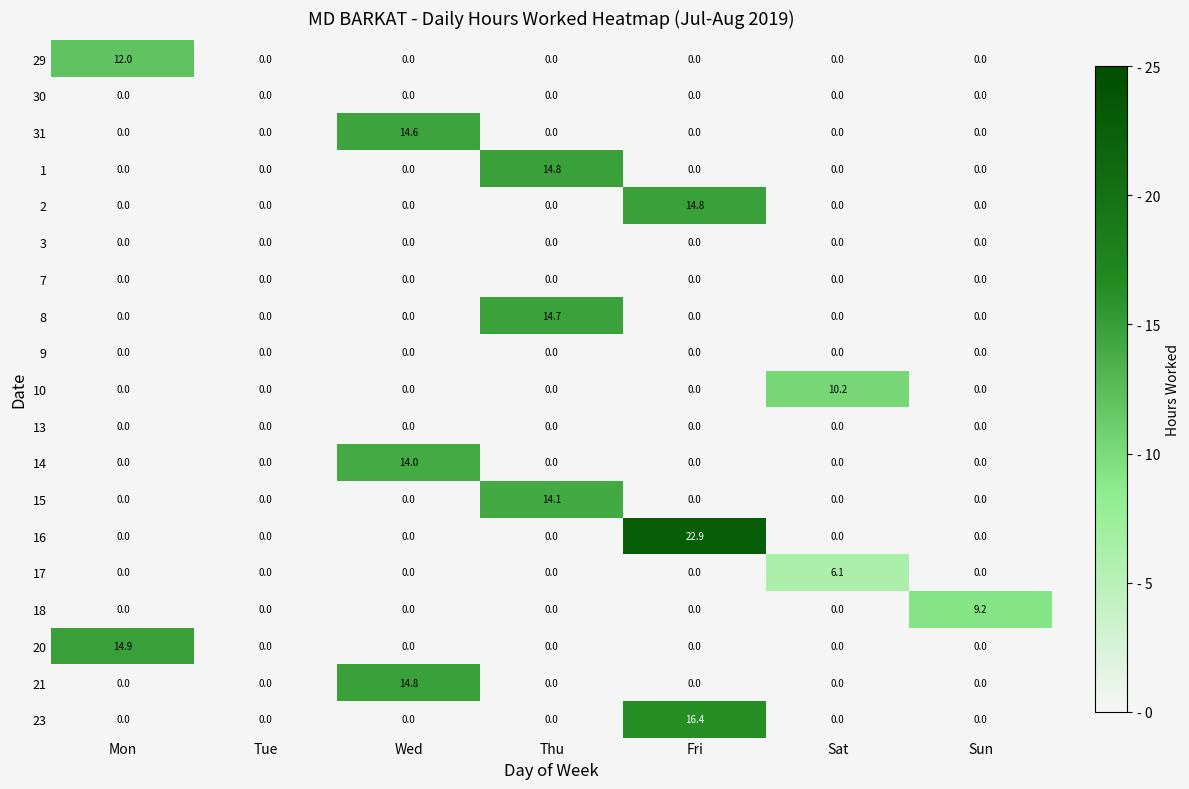

What is the spread (max minus min) of values at Wed?

14.8